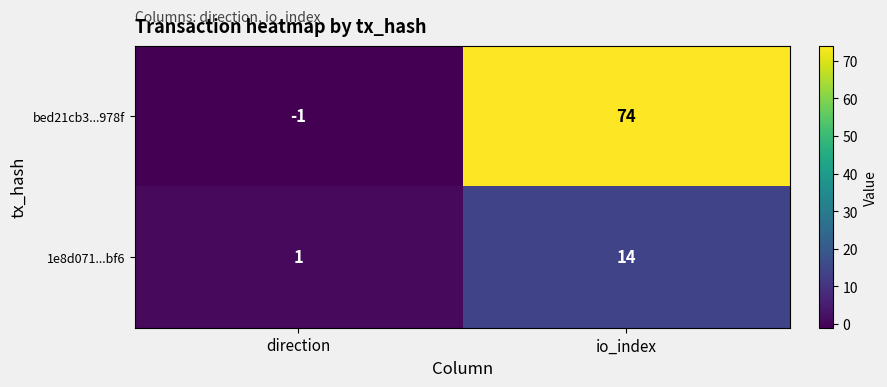

At which label does 1e8d071...bf6 reach its peak?

io_index